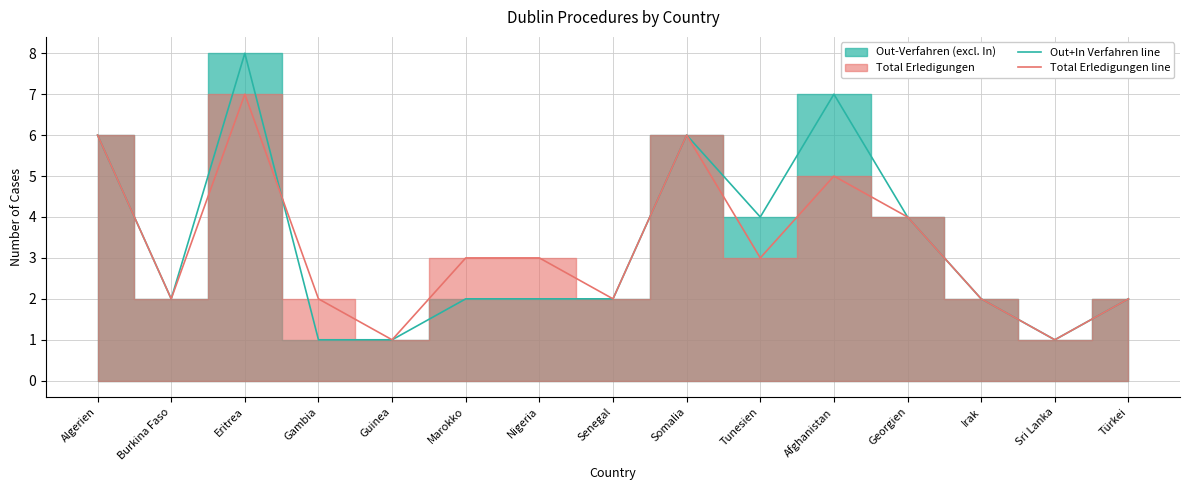

What is the difference between the maximum and minimum values in the Out+In Verfahren line series?

7